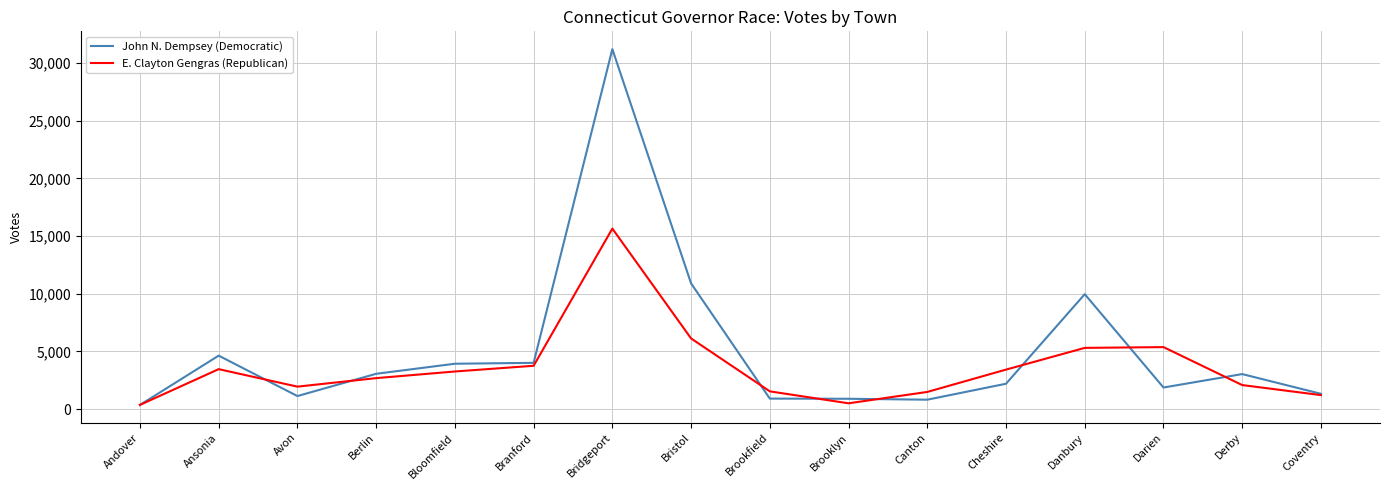

Which series has the largest range (max minus min)?

John N. Dempsey (Democratic)